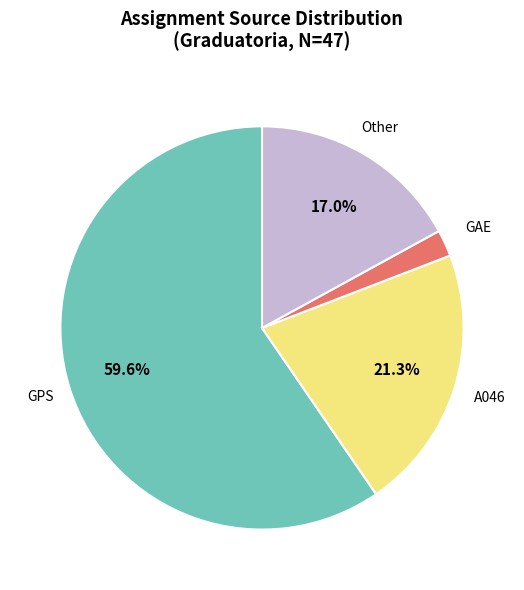

Does any single category account for the majority?

Yes